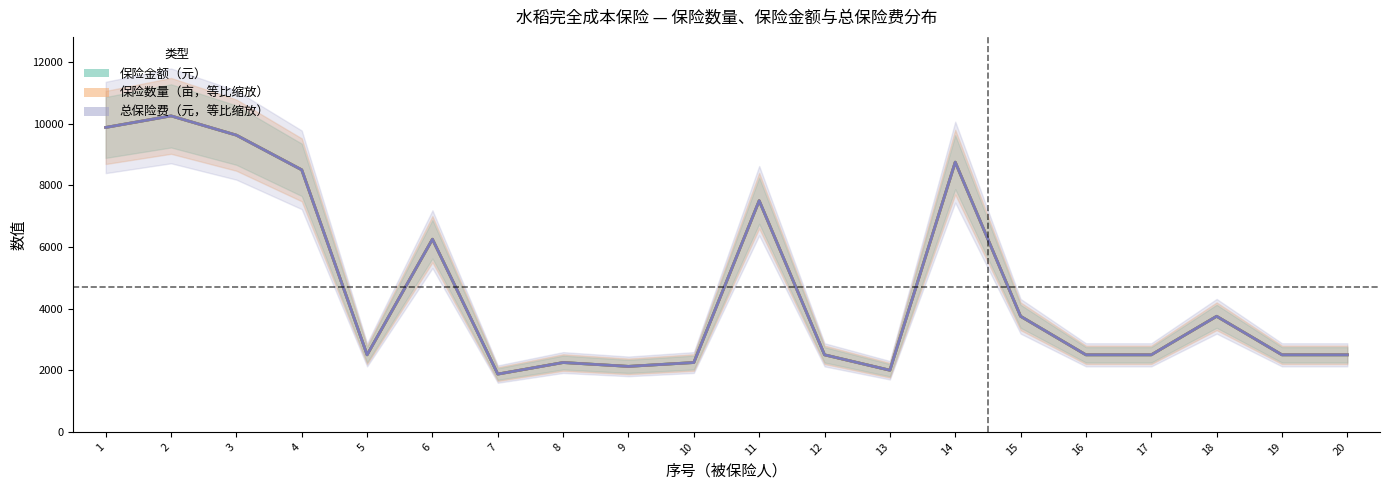

What is the difference between the 保险数量（亩，等比缩放） values at 4 and 20?

6000.0